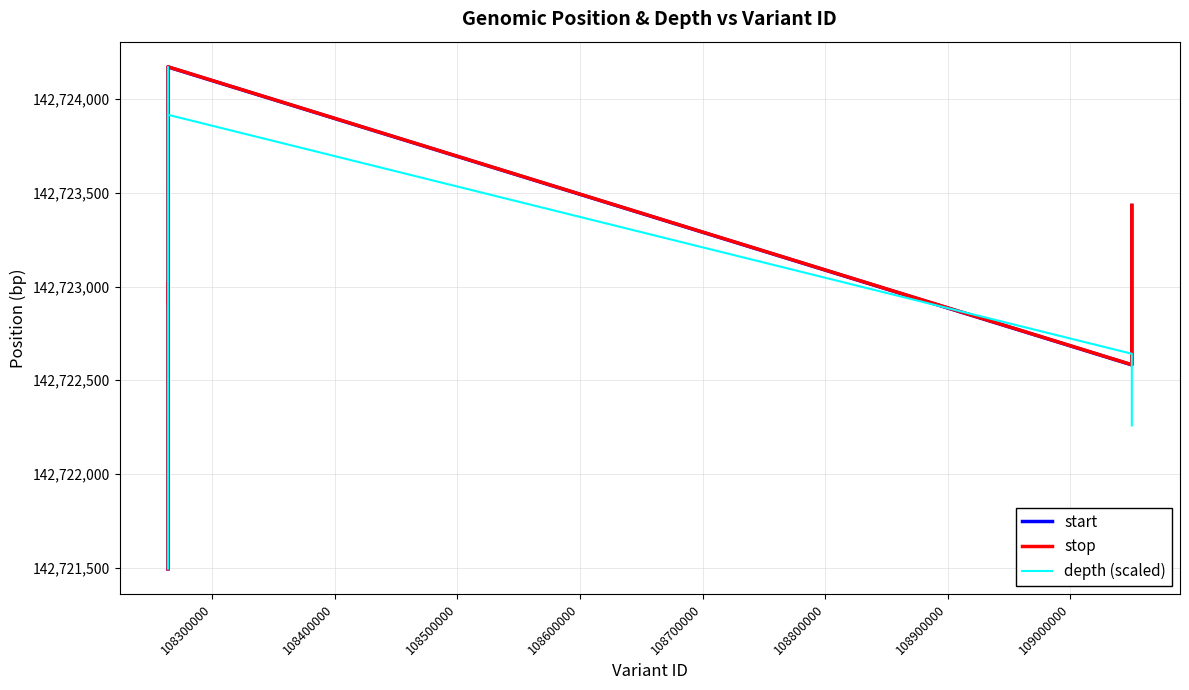

Which series ends up on top after the final intersection of start and depth (scaled)?

start